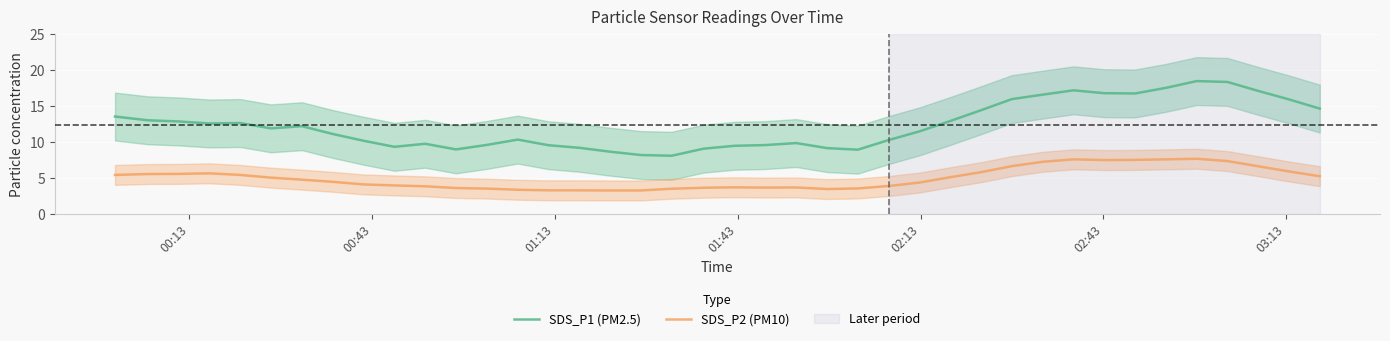

True or false: SDS_P2 (PM10) and SDS_P1 (PM2.5) cross at least once.

False